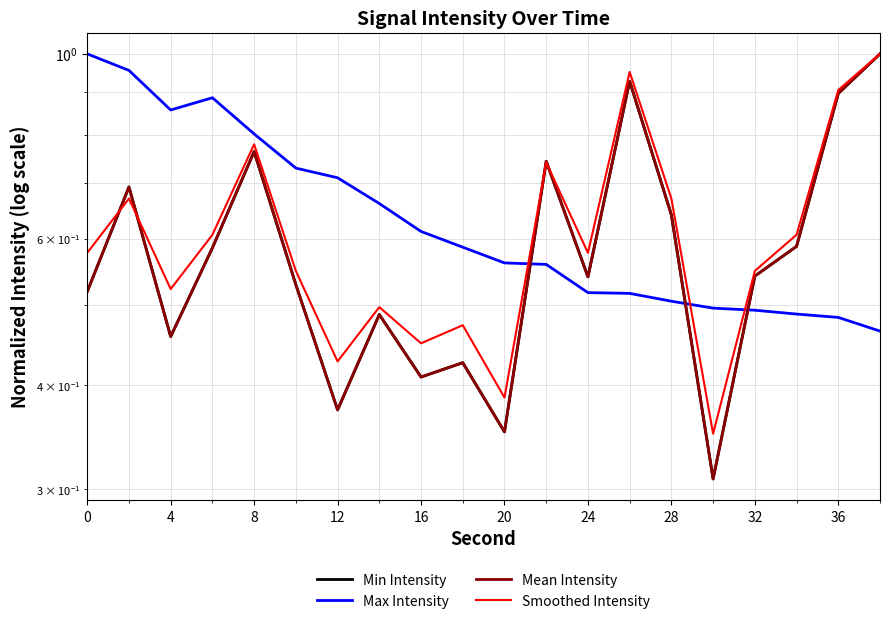

What is the sum of all Min Intensity values?

11.8